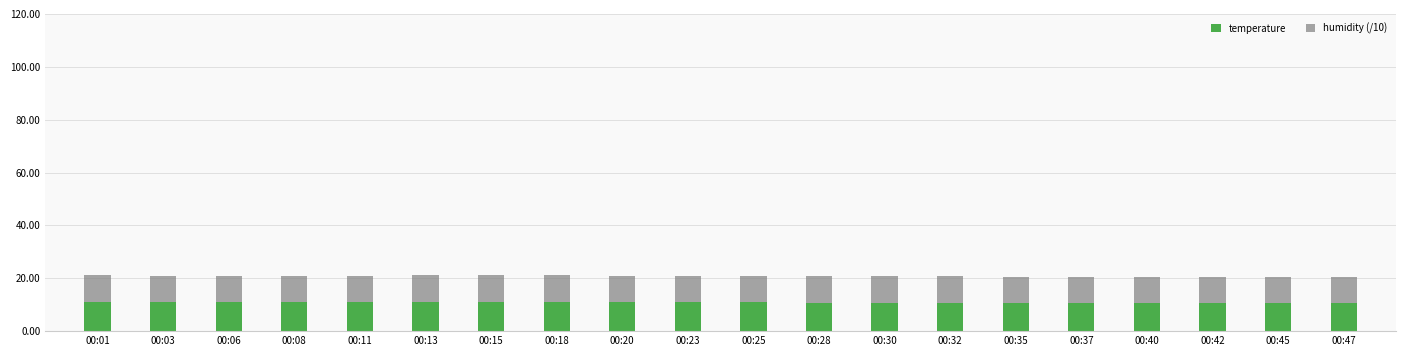

What is the value of the temperature bar at the 19th from the left?

10.5